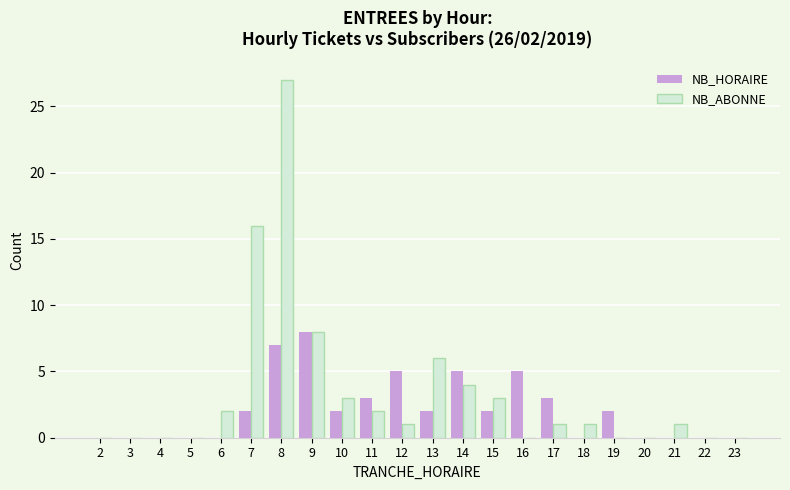

What is the difference between the NB_ABONNE values at 9 and 15?

5